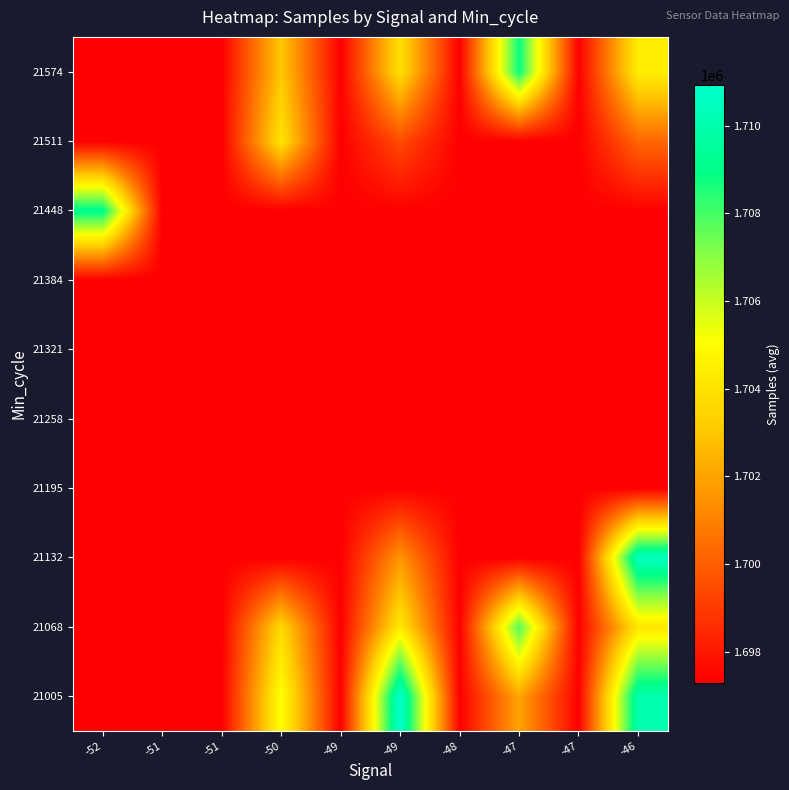

Count the number of data series in this chart.

10